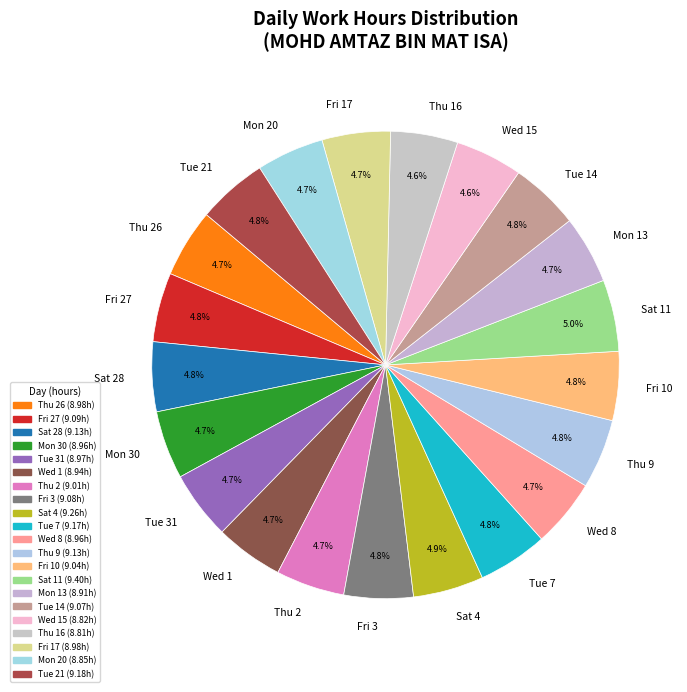

What is the total percentage of Tue 7 and Sat 28?

9.6%